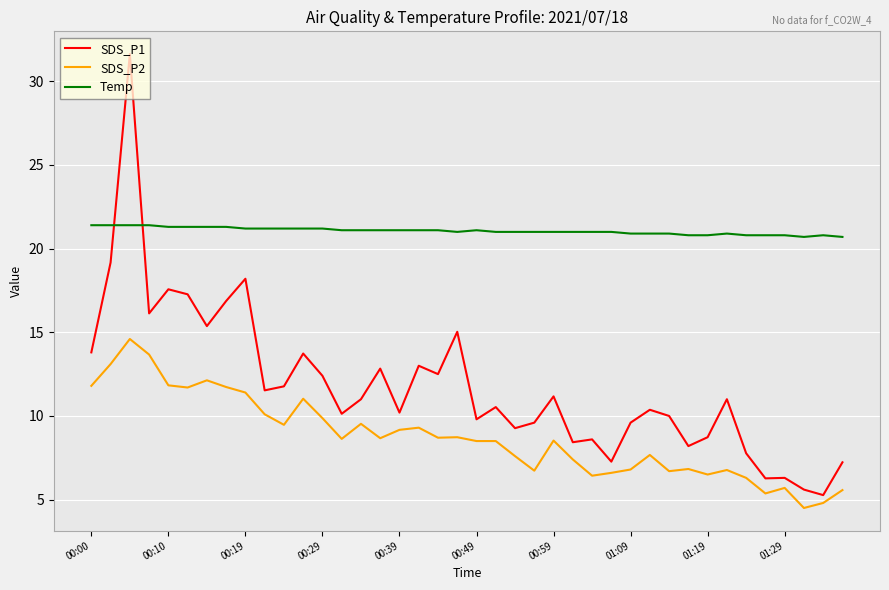

Which series has the largest range (max minus min)?

SDS_P1